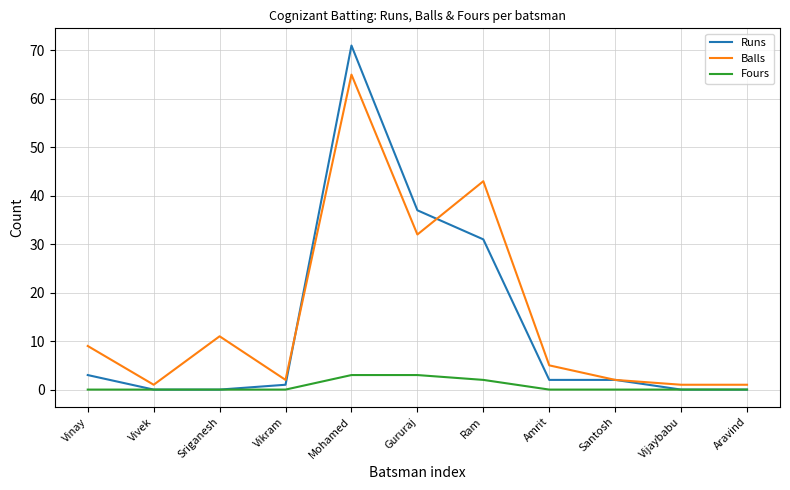

What are all the series names shown in the legend?

Runs, Balls, Fours